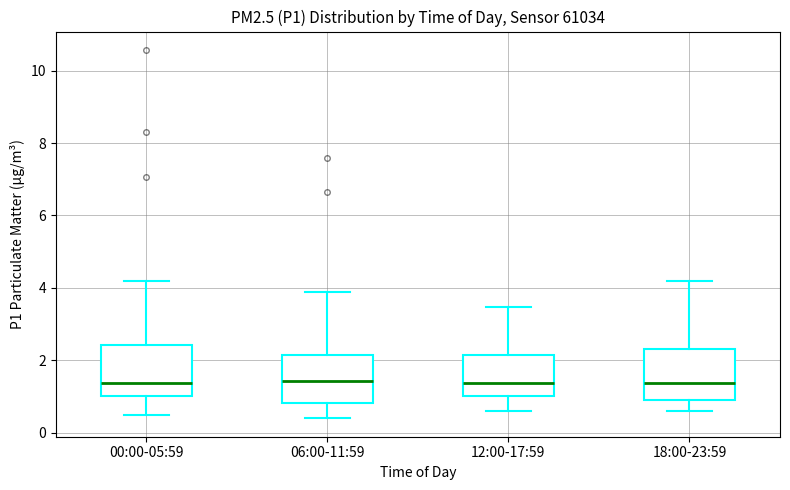

Where does the lower whisker of the box for 18:00-23:59 end on the y-axis? The values are not printed on the chart, so give them approximately, as read against the axis.

0.6